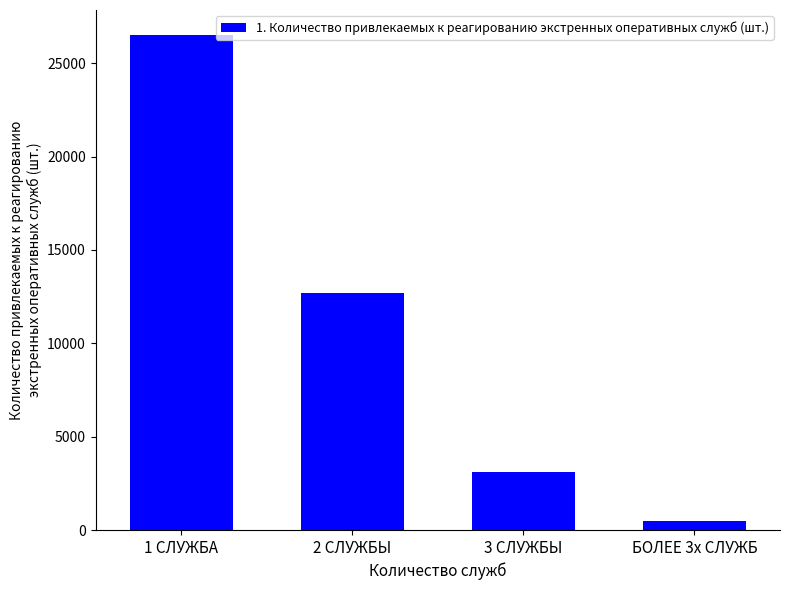

How many data points are less than 12709?

2